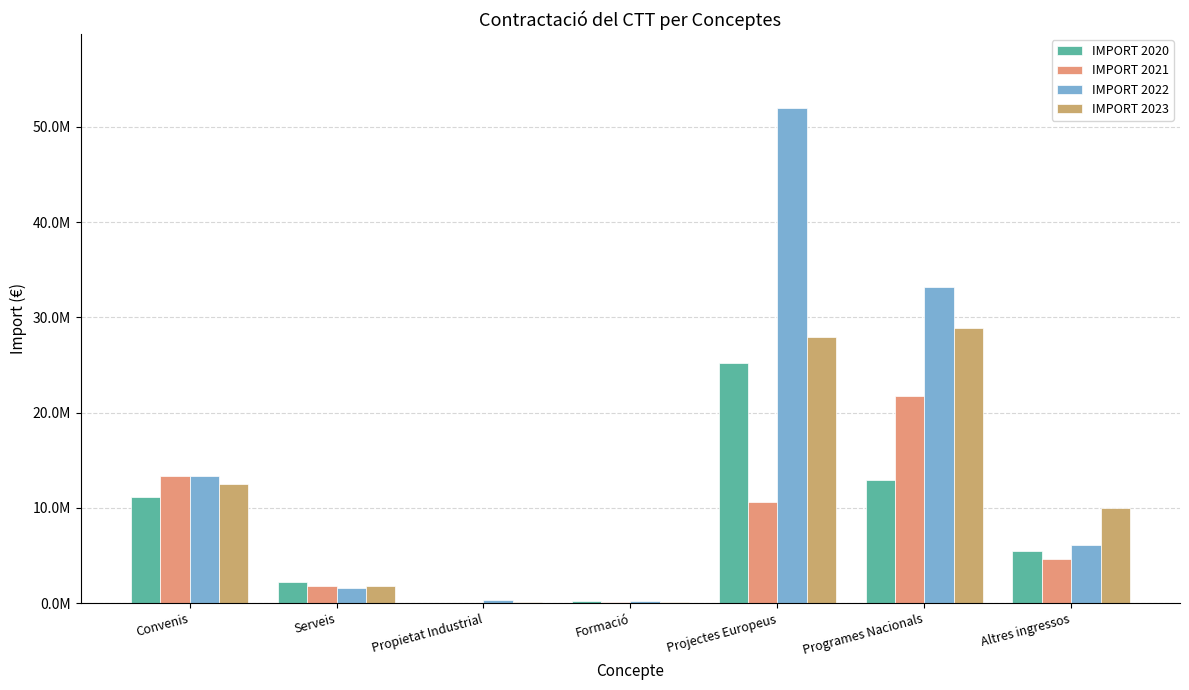

What is the value of the IMPORT 2021 bar at the 4th from the left?

146654.9